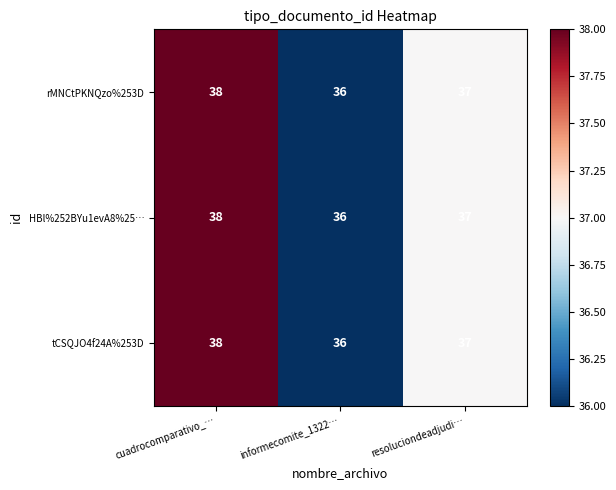

Count the number of categories in the chart.

3